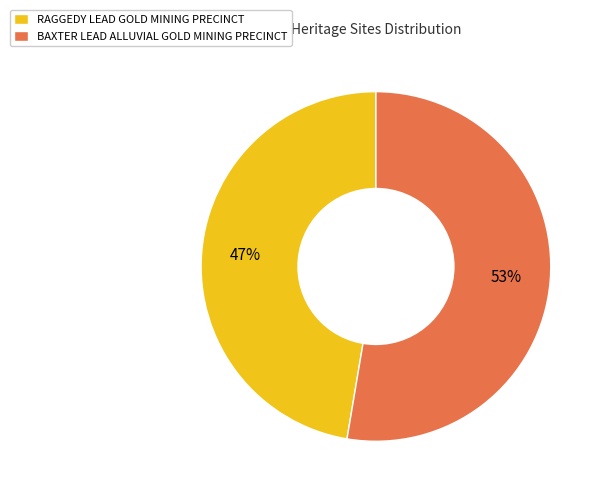

Is it true that RAGGEDY LEAD GOLD MINING PRECINCT is 59% of the pie?

False